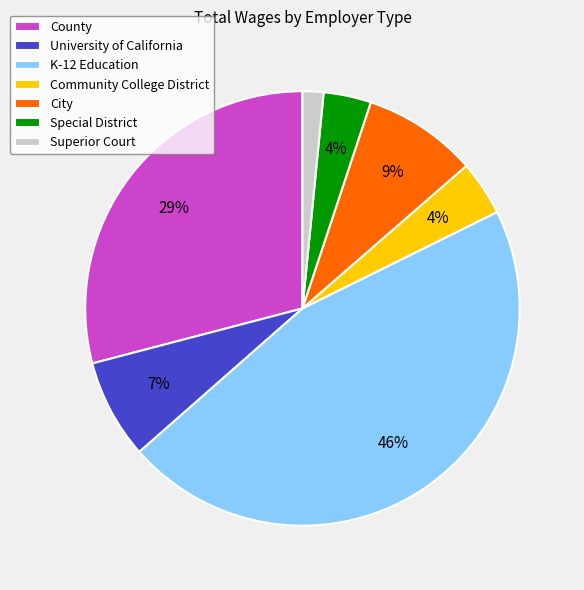

Is University of California the majority of the pie?

No